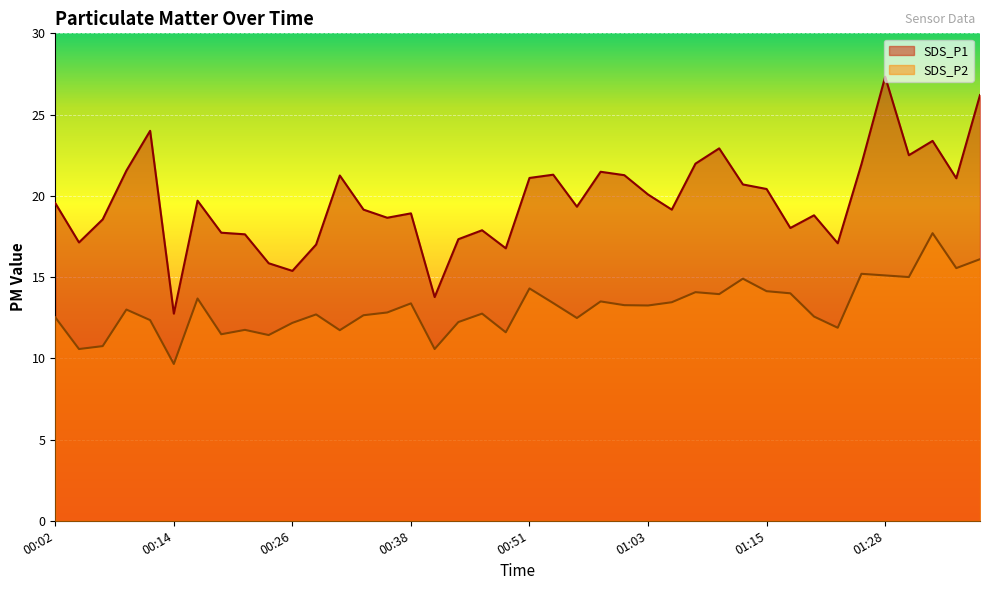

How many data points in SDS_P2 are above 13?

19